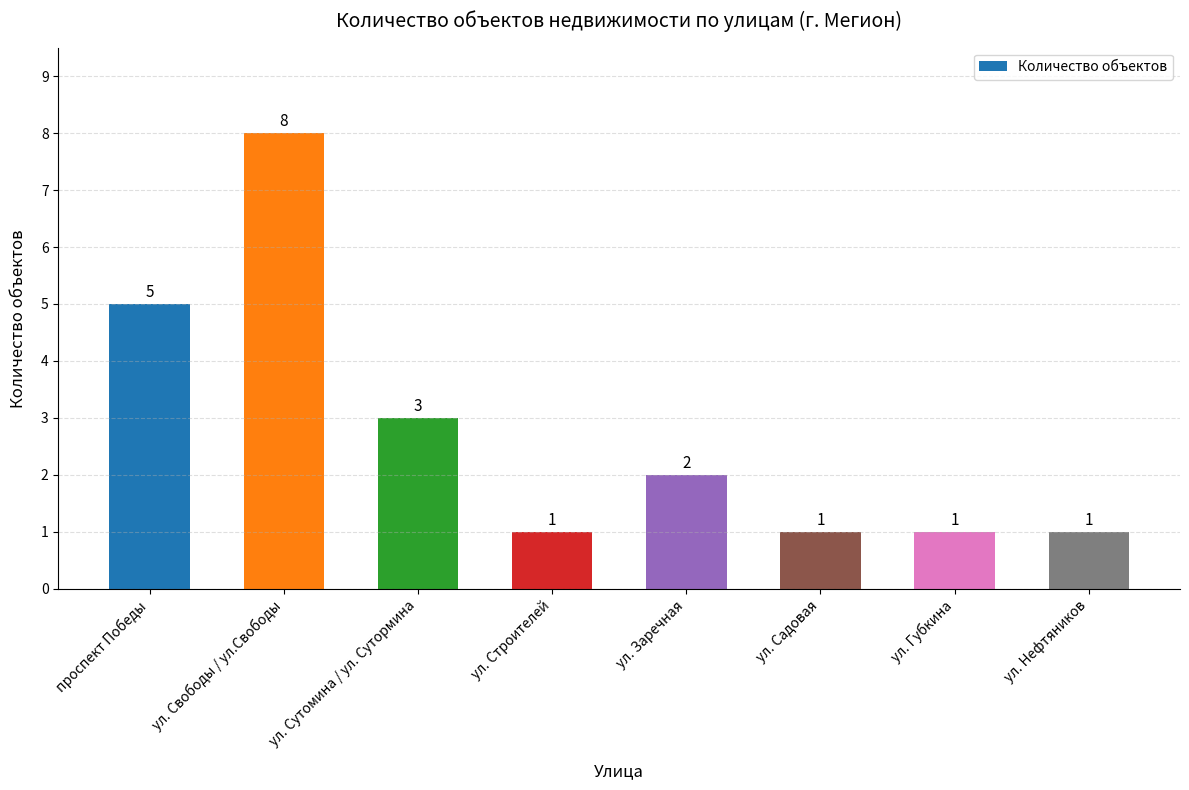

Reading right to left, what are all the values shown in this chart?

1	1	1	2	1	3	8	5